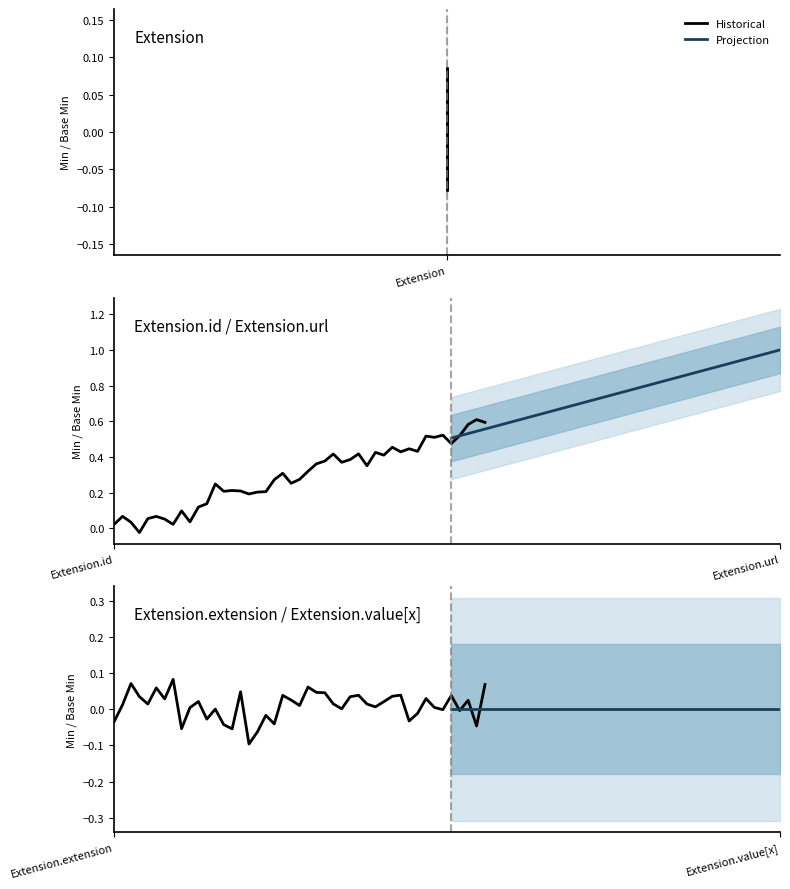

The value of Base Min at Extension.value[x] is 1. True or false?

False